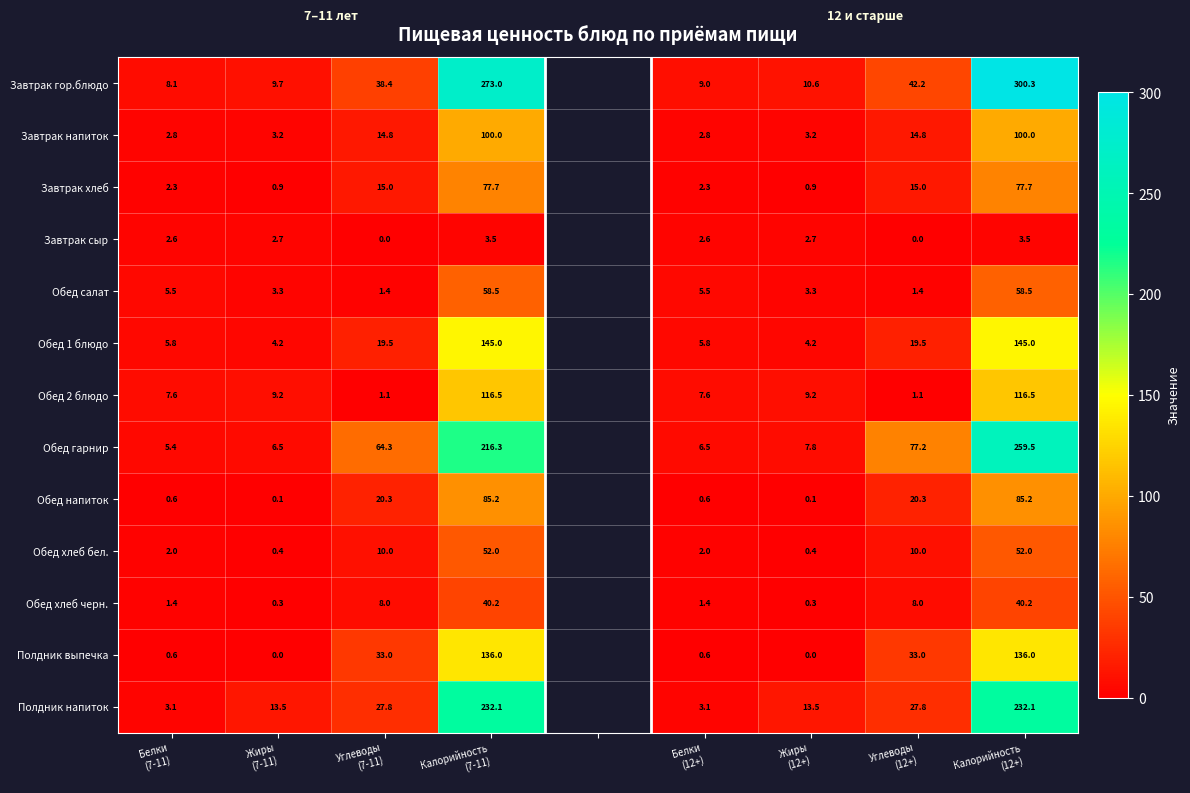

Is it true that Полдник выпечка equals 48.4 at Калорийность (12+)?

False